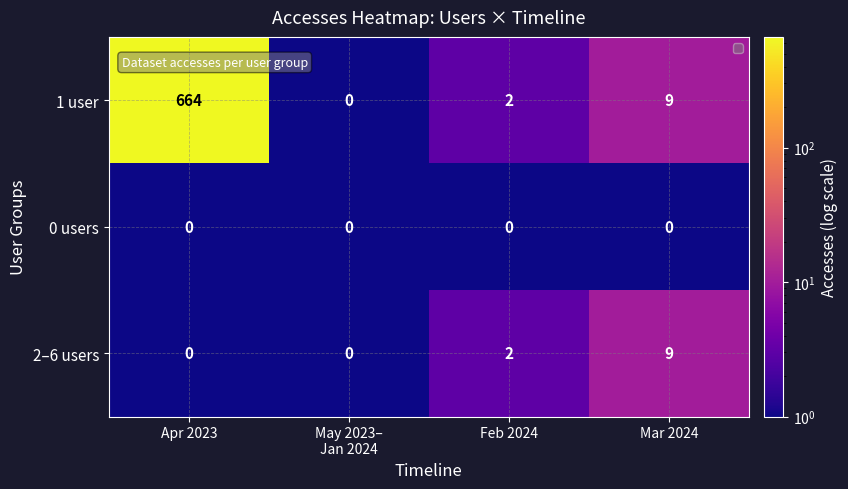

Which series has the largest range (max minus min)?

1 user